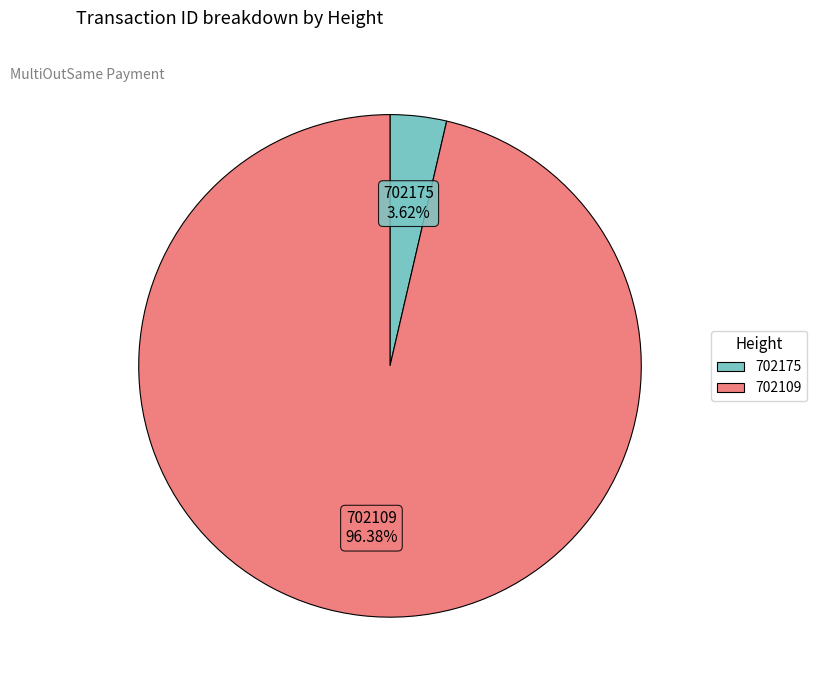

Which has a higher value, 702109 or 702175?

702109